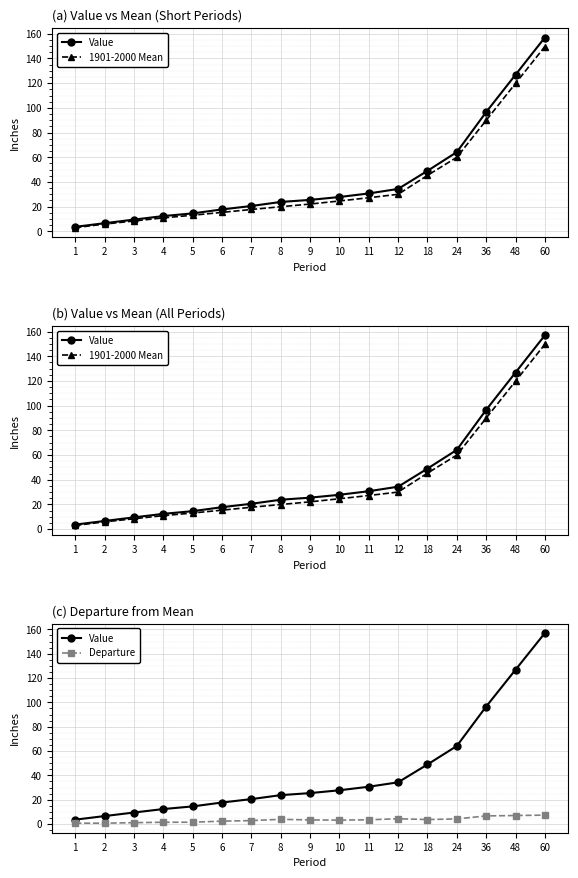

Which has a higher value, 7 or 3?

7